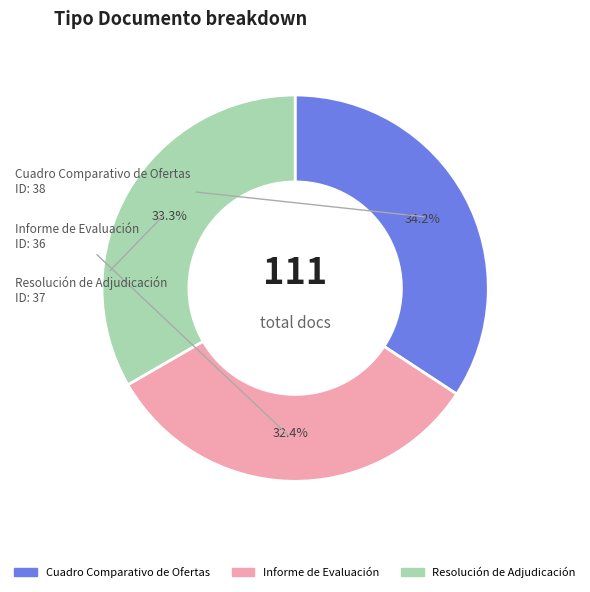

Do Resolución de Adjudicación and Cuadro Comparativo de Ofertas together represent more than half of the pie?

Yes